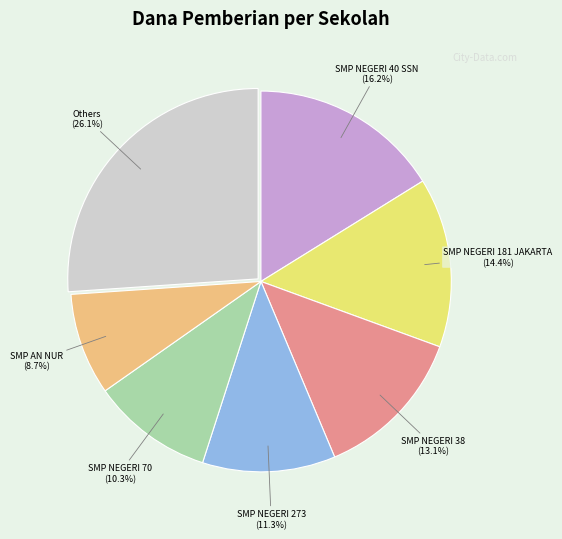

How many segments does this pie chart have?

7